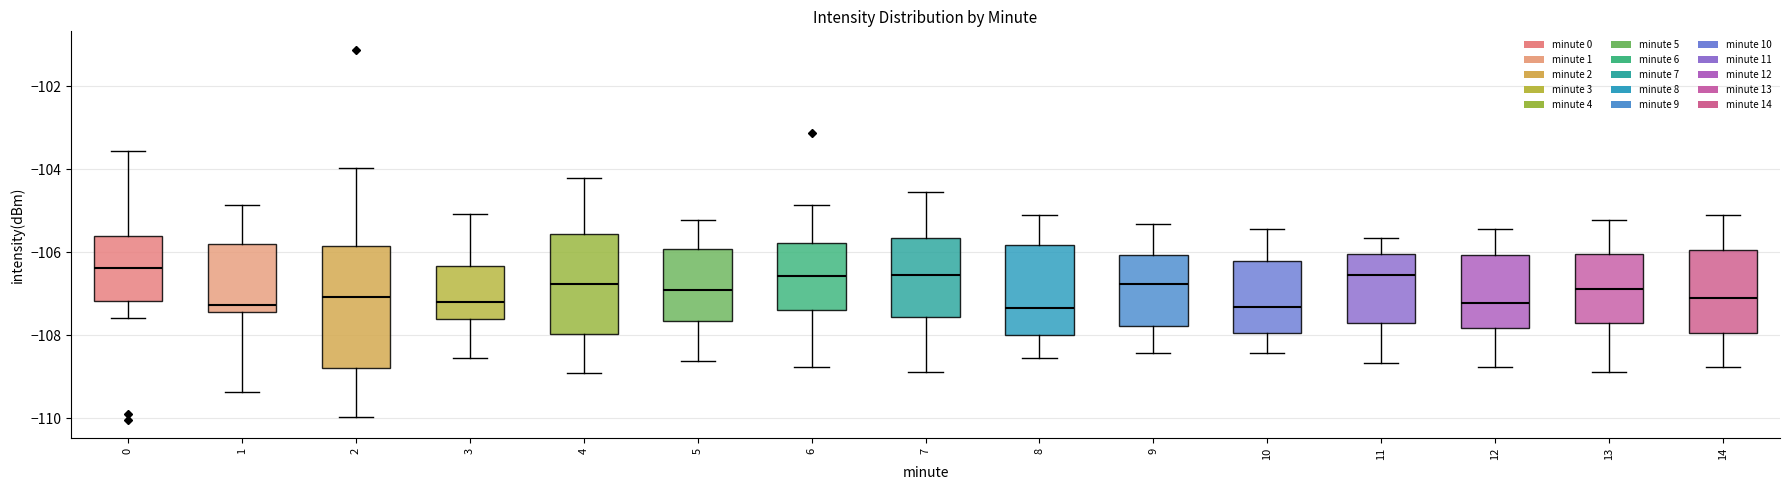

Which box is the tallest, from its lower edge to its upper edge?

2